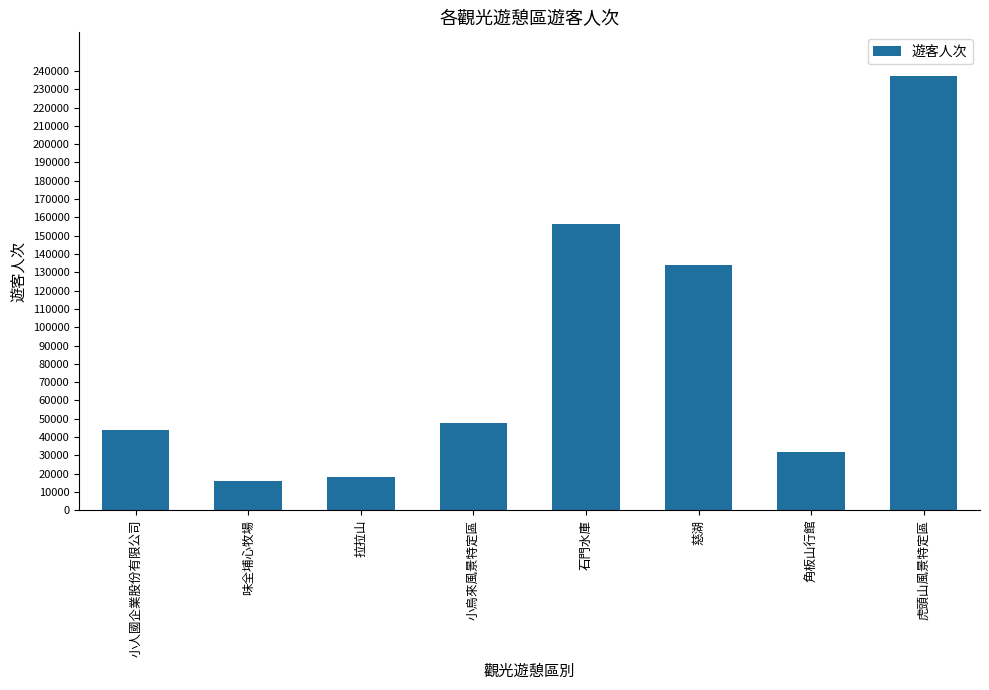

How many categories are shown in the chart?

8